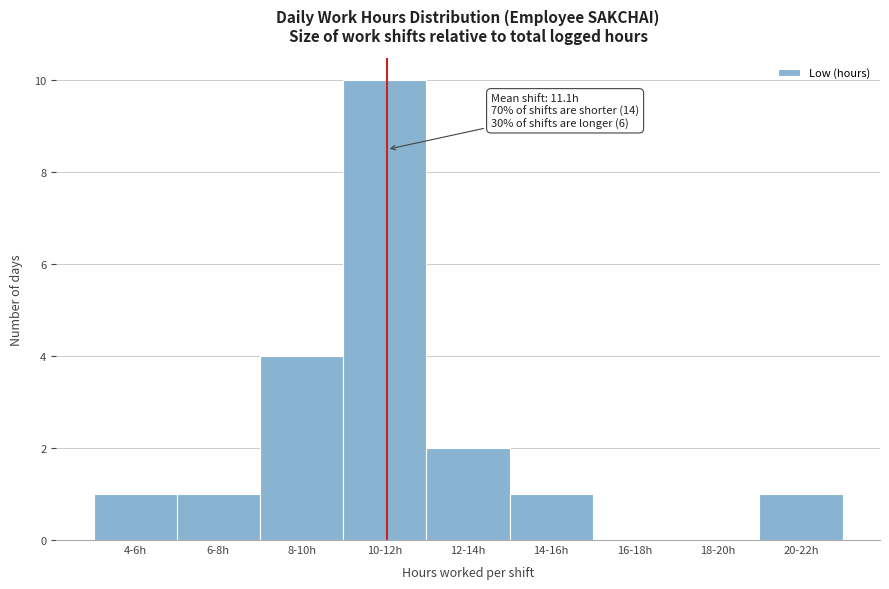

At which label is the value closest to 5?

8-10h